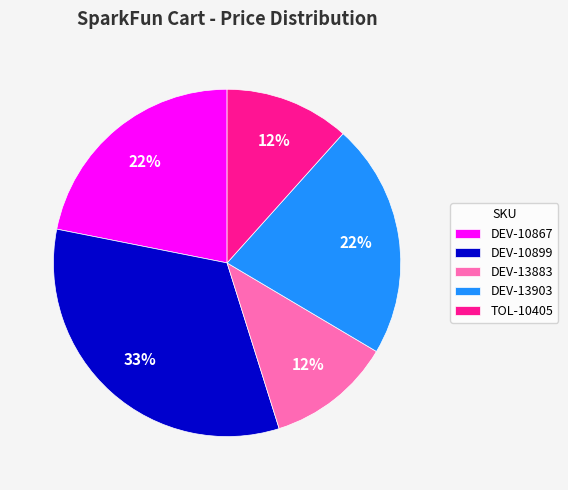

Between DEV-10899 and DEV-13883, which is larger?

DEV-10899